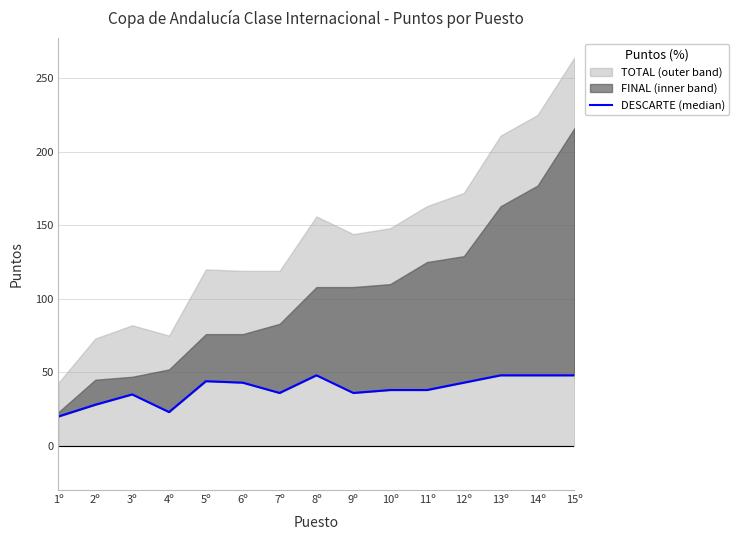

Where is the first local minimum?

4º